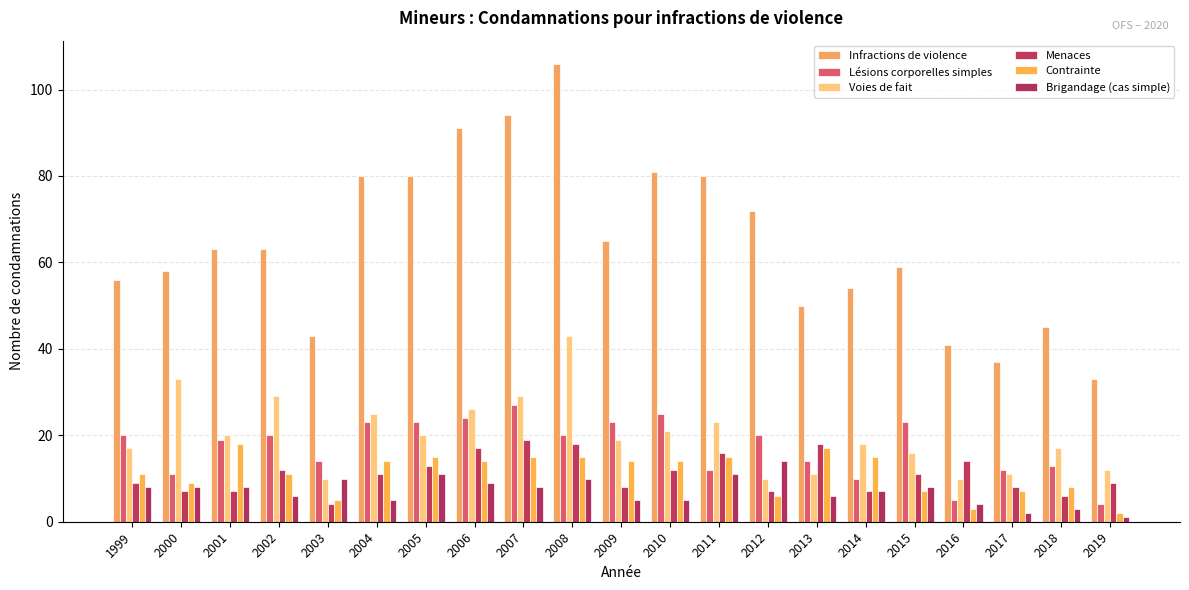

At which label does Brigandage (cas simple) reach its minimum?

2019